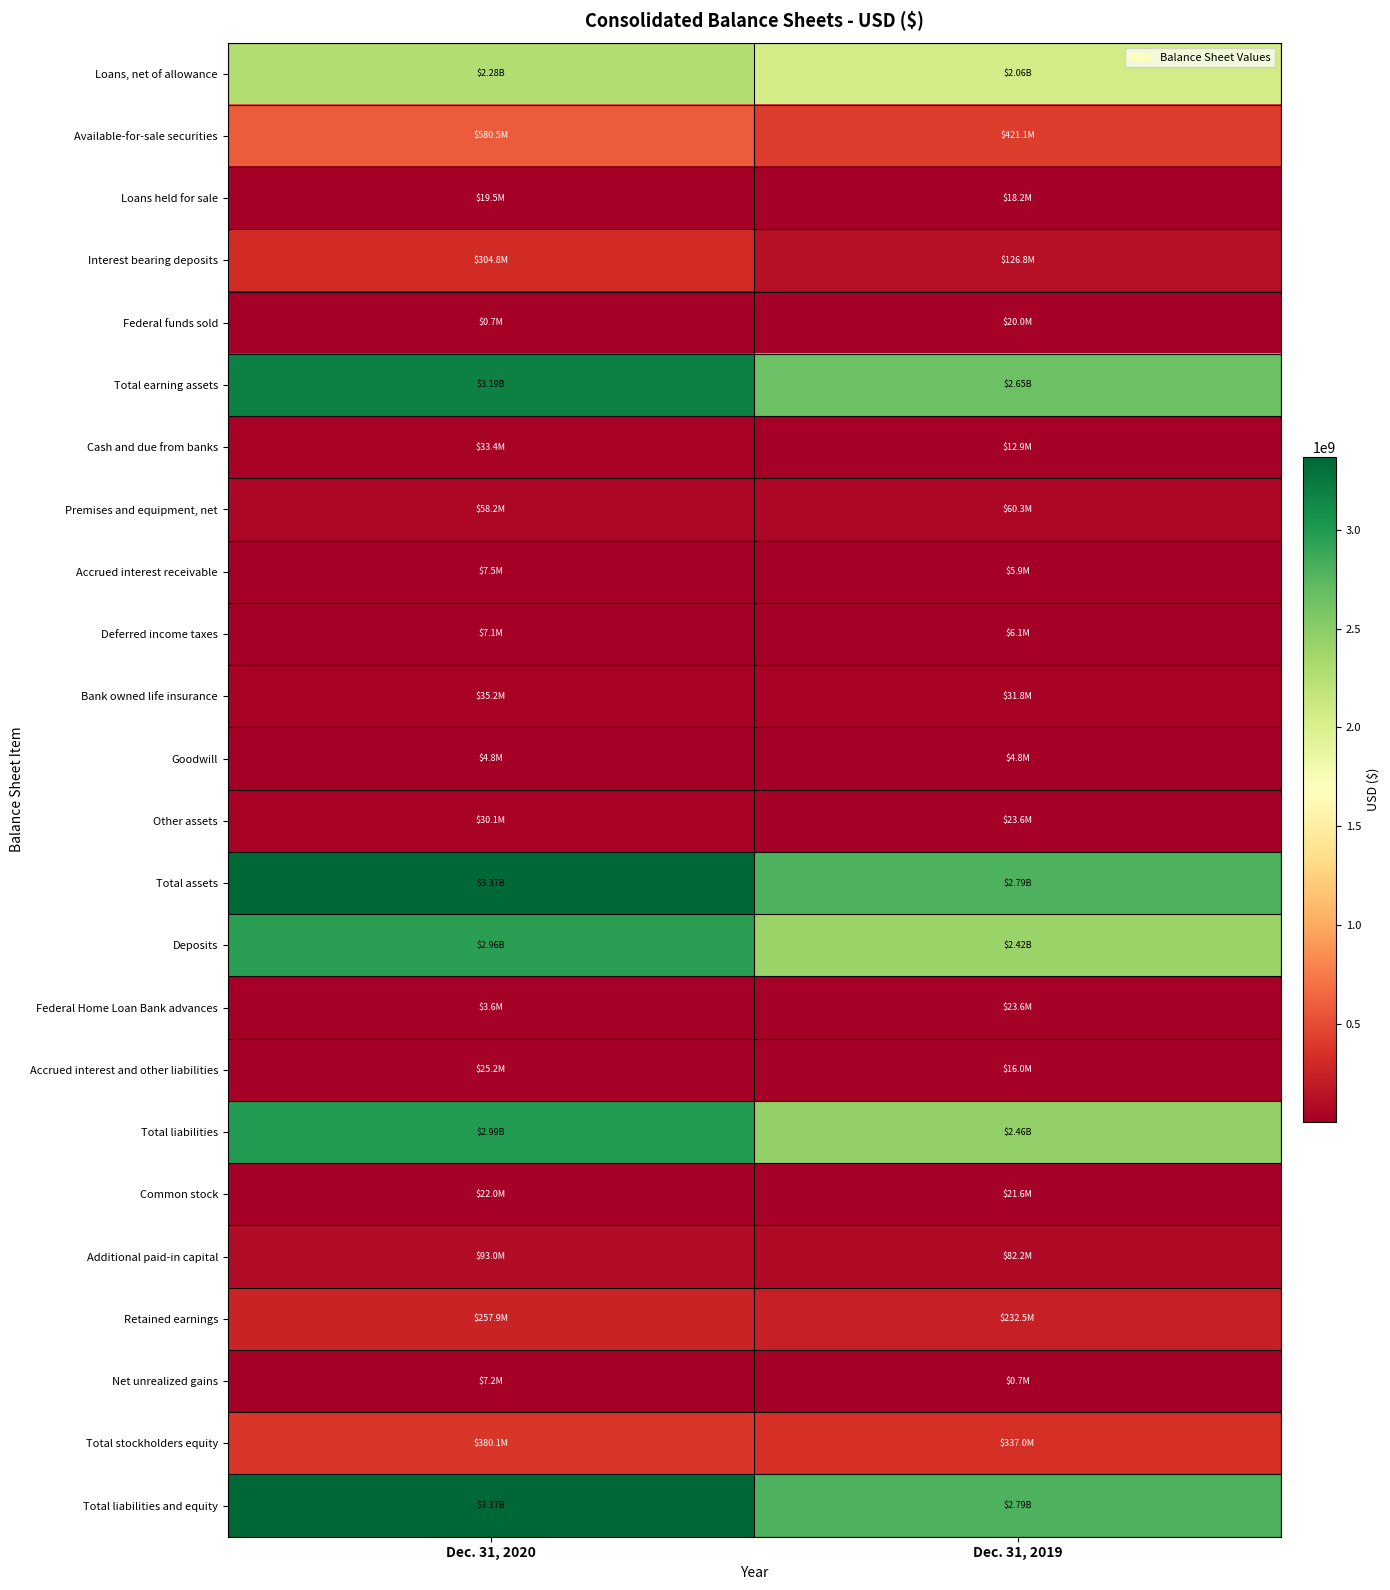

Reading right to left, transcribe all the data shown in this chart.

Loans, net of allowance: Dec. 31, 2019=2057175000	Dec. 31, 2020=2282766000
Available-for-sale securities: Dec. 31, 2019=421145000	Dec. 31, 2020=580543000
Loans held for sale: Dec. 31, 2019=18179000	Dec. 31, 2020=19474000
Interest bearing deposits: Dec. 31, 2019=126827000	Dec. 31, 2020=304750000
Federal funds sold: Dec. 31, 2019=20000000	Dec. 31, 2020=675000
Total earning assets: Dec. 31, 2019=2648006000	Dec. 31, 2020=3193297000
Cash and due from banks: Dec. 31, 2019=12943000	Dec. 31, 2020=33431000
Premises and equipment, net: Dec. 31, 2019=60295000	Dec. 31, 2020=58202000
Accrued interest receivable: Dec. 31, 2019=5945000	Dec. 31, 2020=7516000
Deferred income taxes: Dec. 31, 2019=6136000	Dec. 31, 2020=7089000
Bank owned life insurance: Dec. 31, 2019=31762000	Dec. 31, 2020=35197000
Goodwill: Dec. 31, 2019=4805000	Dec. 31, 2020=4805000
Other assets: Dec. 31, 2019=23620000	Dec. 31, 2020=30067000
Total assets: Dec. 31, 2019=2794209000	Dec. 31, 2020=3369604000
Deposits: Dec. 31, 2019=2417605000	Dec. 31, 2020=2960595000
Federal Home Loan Bank advances: Dec. 31, 2019=23613000	Dec. 31, 2020=3638000
Accrued interest and other liabilities: Dec. 31, 2019=16007000	Dec. 31, 2020=25250000
Total liabilities: Dec. 31, 2019=2457225000	Dec. 31, 2020=2989483000
Common stock: Dec. 31, 2019=21586000	Dec. 31, 2020=21987000
Additional paid-in capital: Dec. 31, 2019=82249000	Dec. 31, 2020=93034000
Retained earnings: Dec. 31, 2019=232456000	Dec. 31, 2020=257935000
Net unrealized gains: Dec. 31, 2019=693000	Dec. 31, 2020=7165000
Total stockholders equity: Dec. 31, 2019=336984000	Dec. 31, 2020=380121000
Total liabilities and equity: Dec. 31, 2019=2794209000	Dec. 31, 2020=3369604000